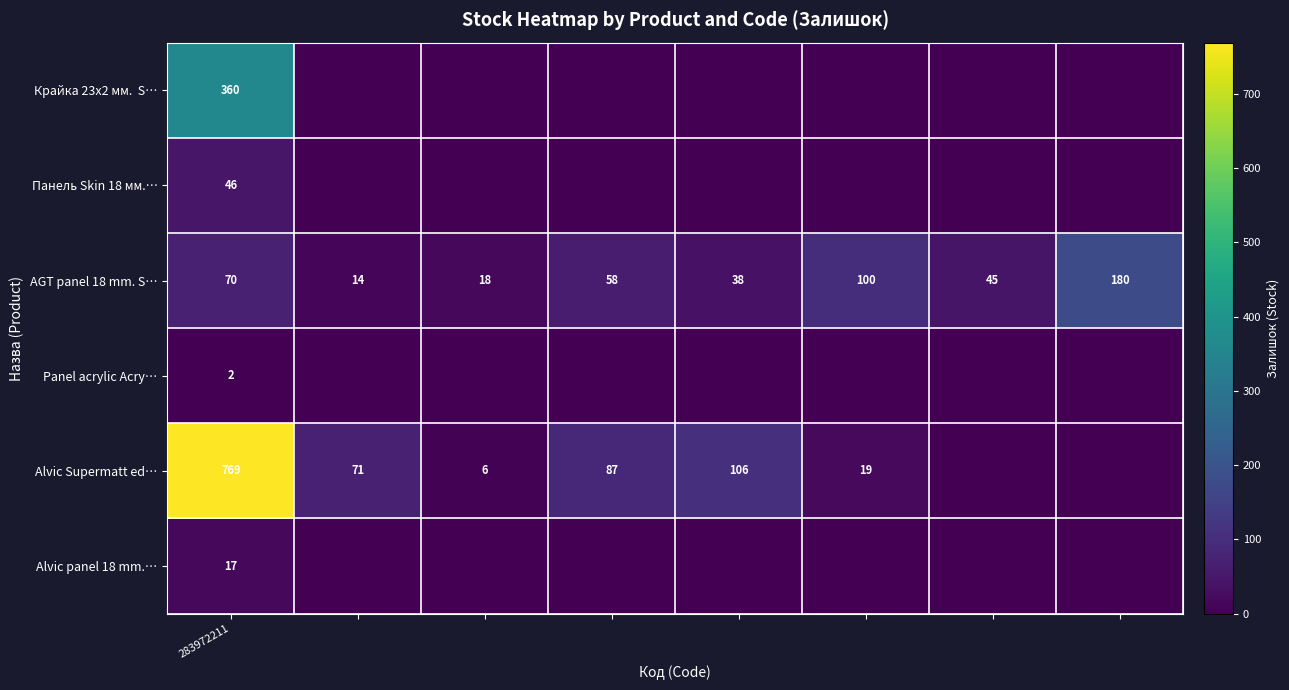

What is the maximum value shown in the chart?

769